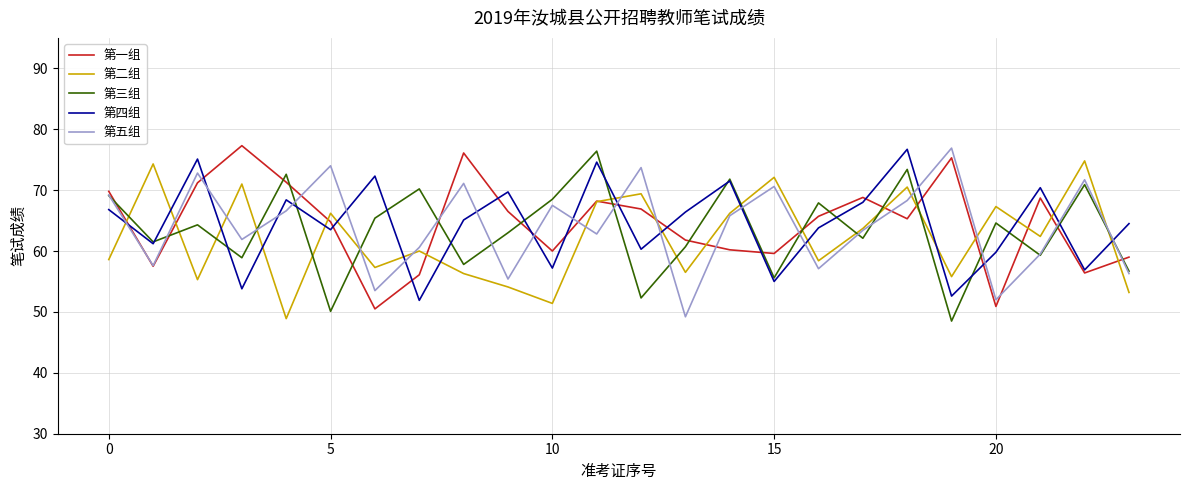

In 第一组, how many points are lower than both neighbors (excluding endpoints)?

7